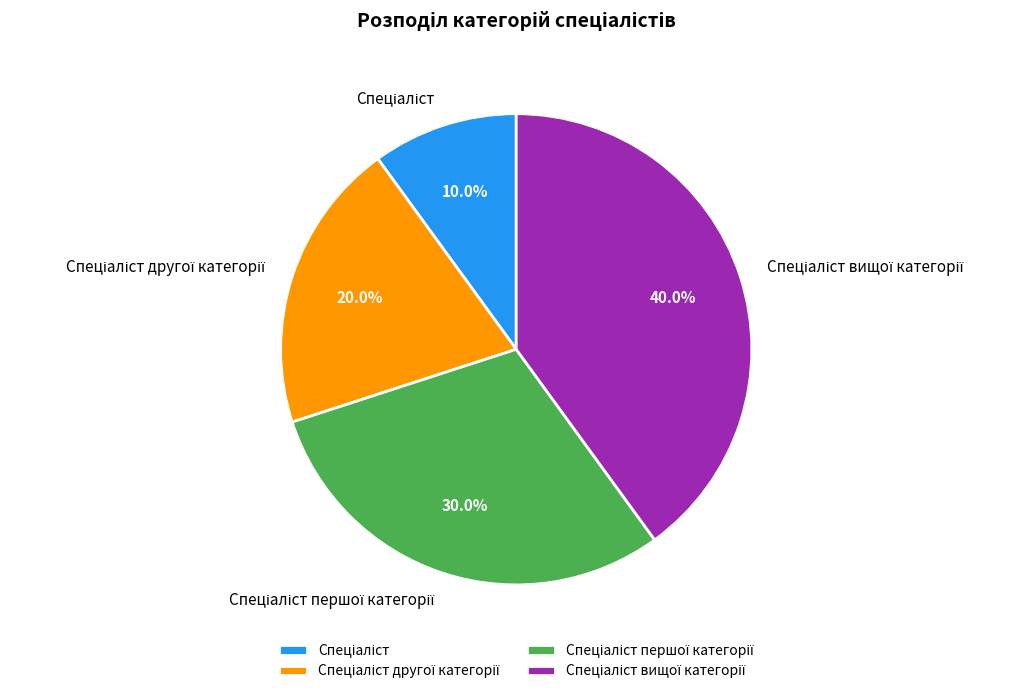

Count the number of slices in the pie.

4